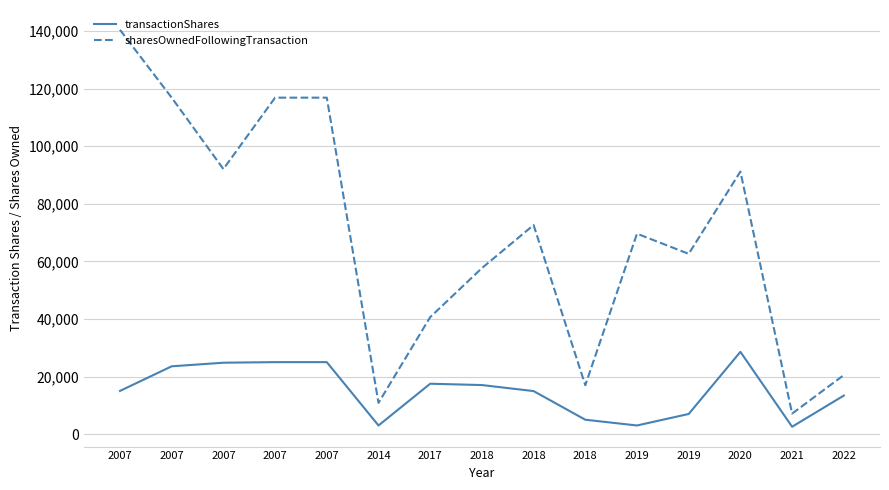

What are all the series names shown in the legend?

transactionShares, sharesOwnedFollowingTransaction